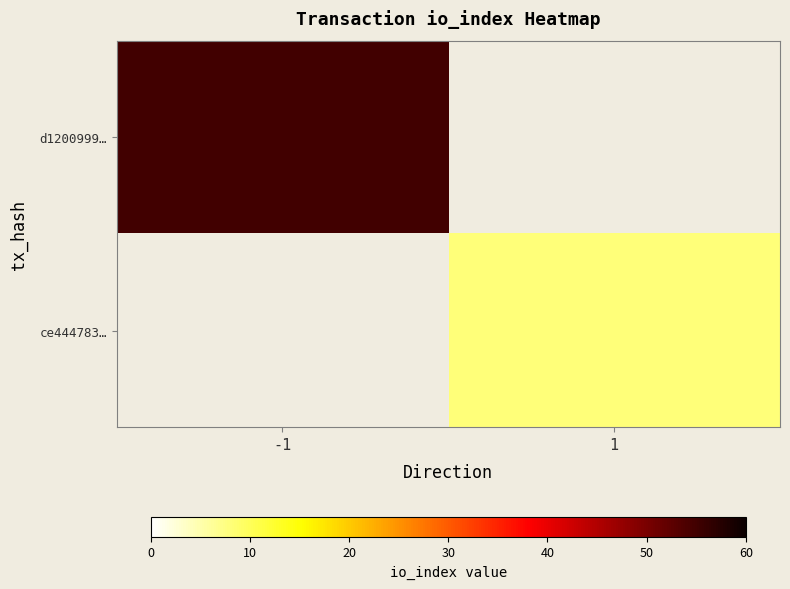

Rank the series at 1 from highest to lowest value.

ce444783…, d1200999…